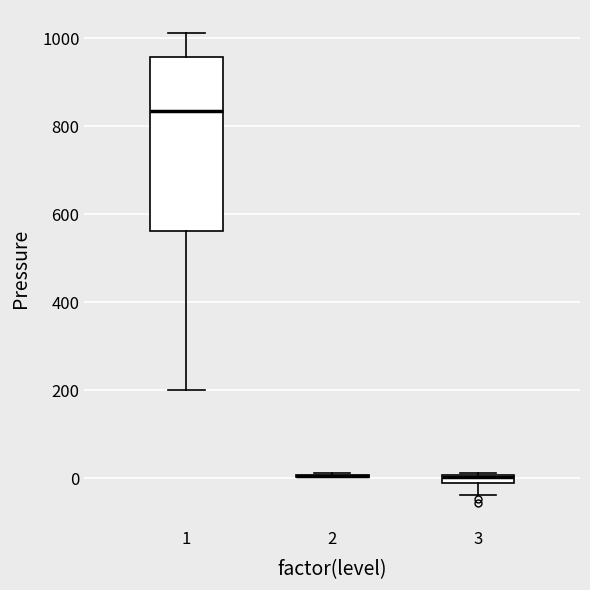

Which box is the tallest, from its lower edge to its upper edge?

1